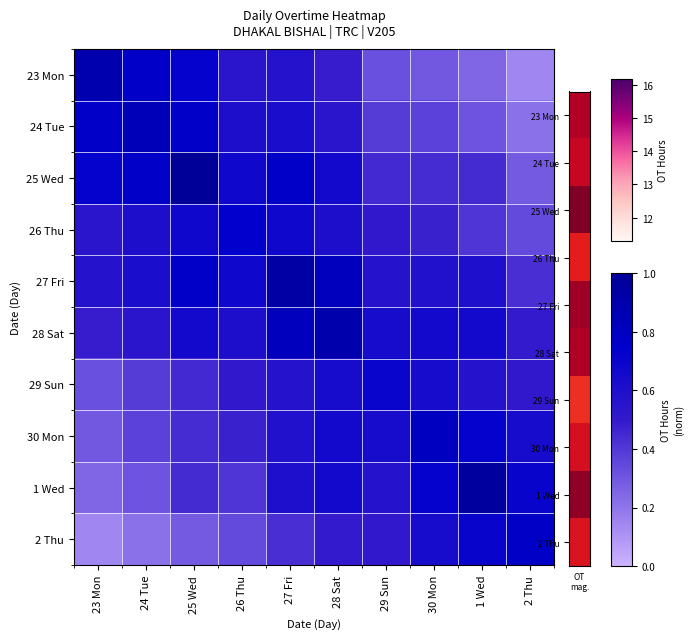

Which series changed the most between 30 Mon and 2 Thu?

30 Mon